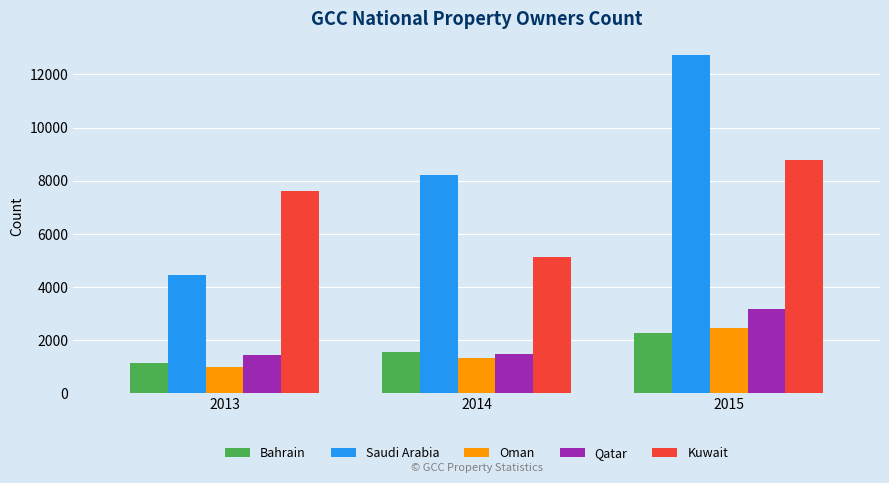

How many data points does each series have?

3